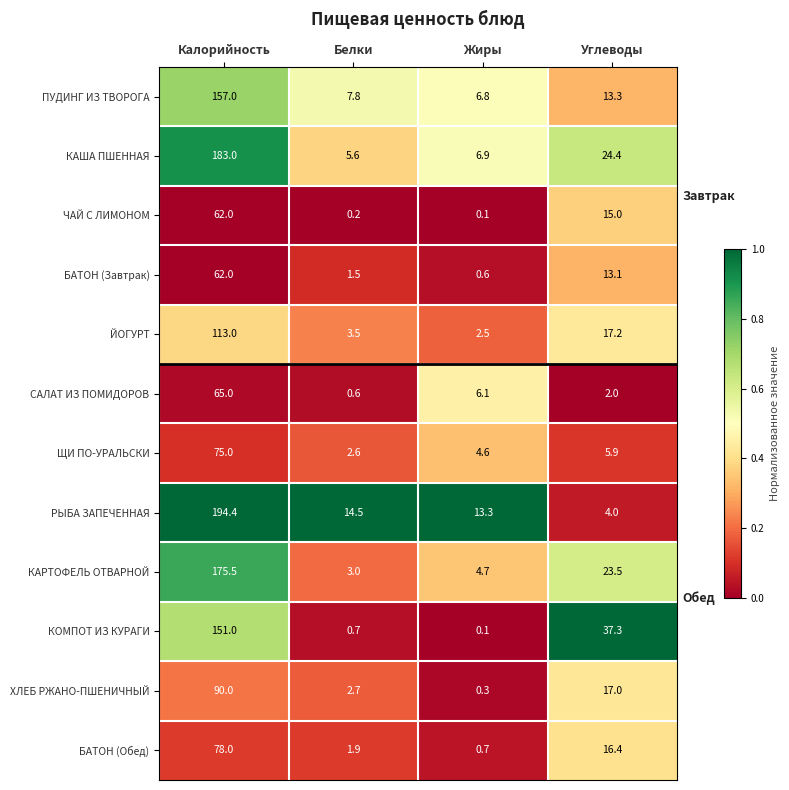

True or false: ХЛЕБ РЖАНО-ПШЕНИЧНЫЙ has a value of 5.5 at Углеводы.

False